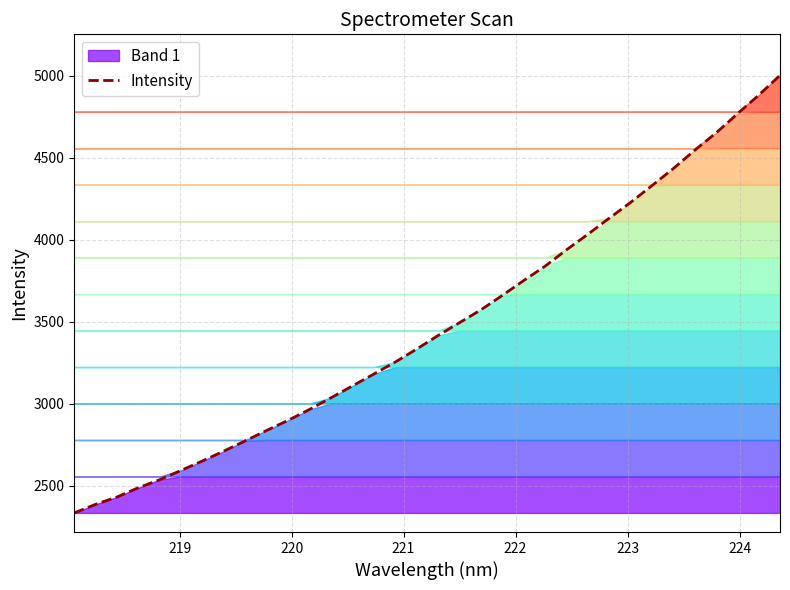

What is the maximum value for Intensity?

5003.9